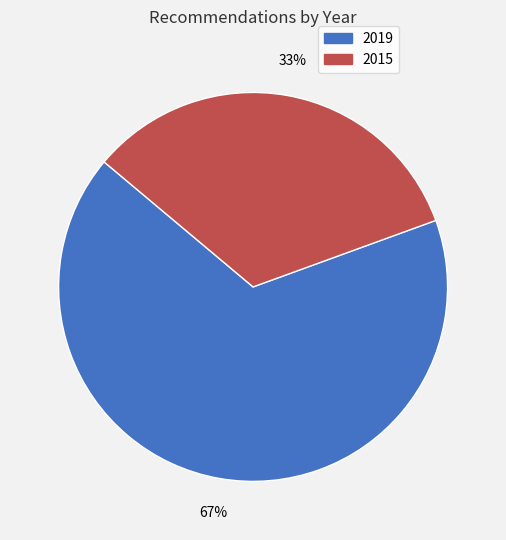

Is there any slice that represents more than half of the pie?

Yes